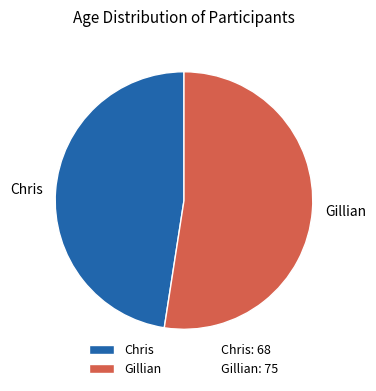

Do Gillian and Chris together represent more than half of the pie?

Yes